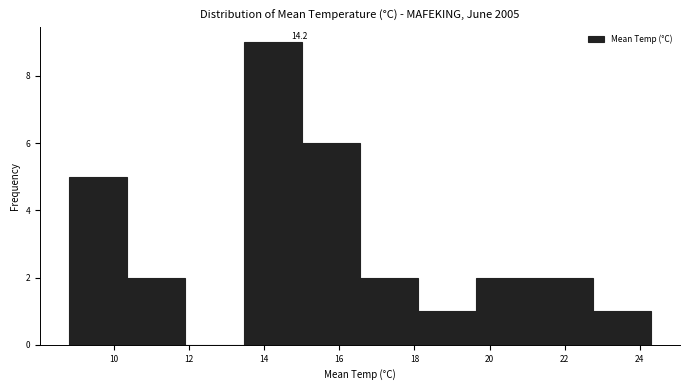

Which range on the x-axis has the tallest bar?

13.45 to 15.00